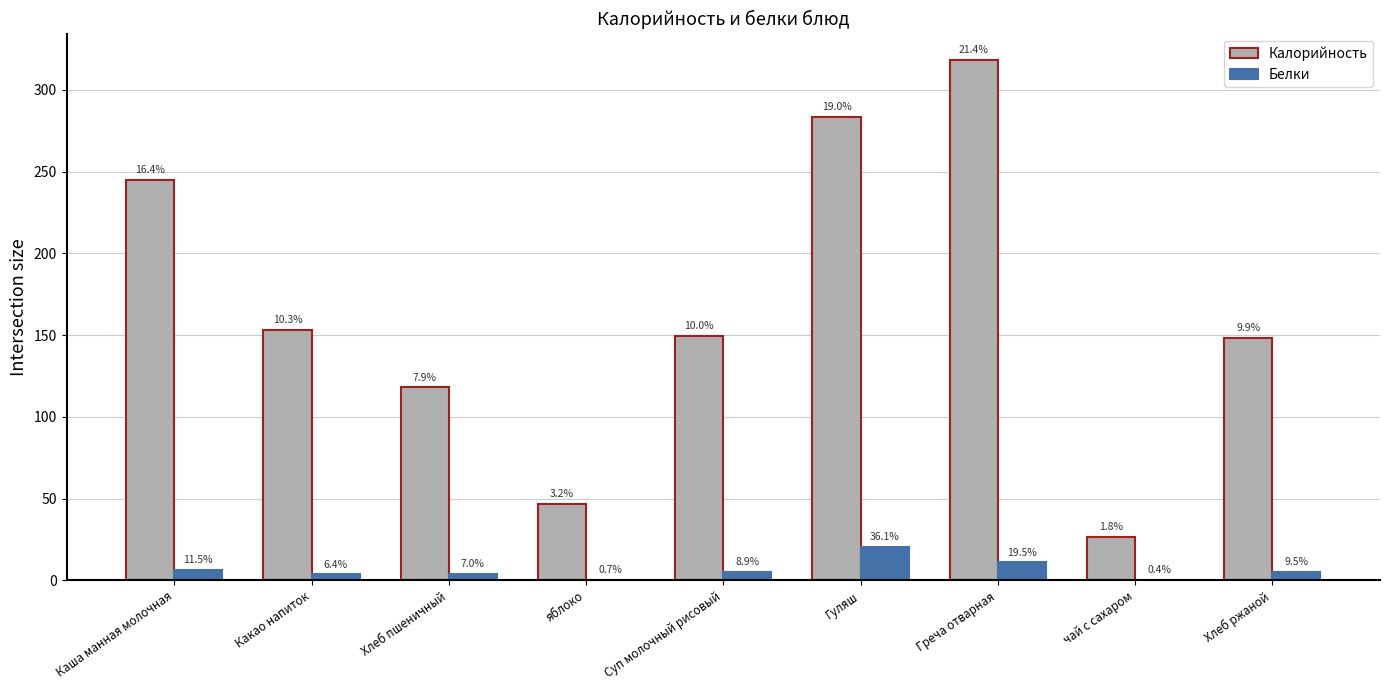

Are the bars horizontal?

No